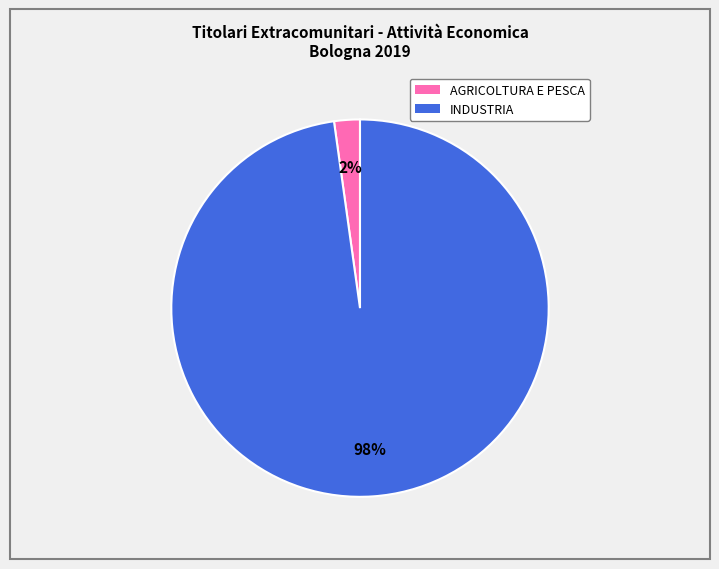

What is the smallest slice in the pie chart?

AGRICOLTURA E PESCA